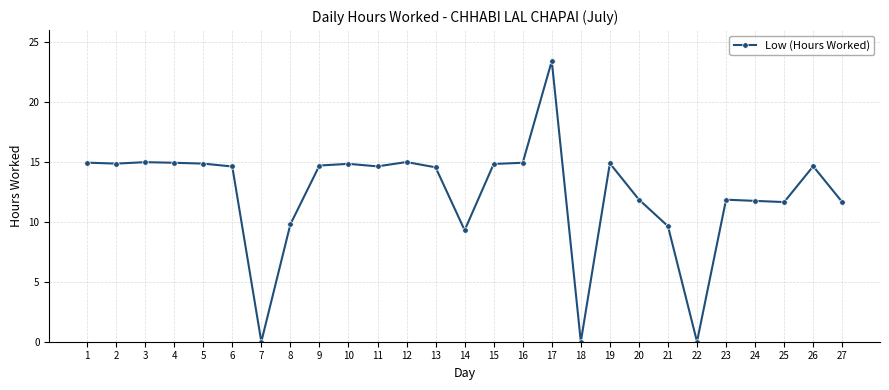

The value at 22 is 13.0. True or false?

False